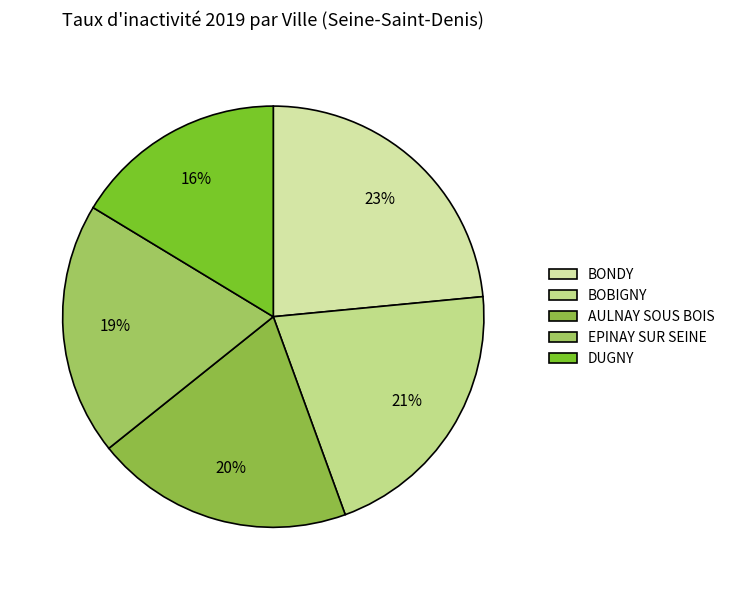

To the nearest percent, what is the difference between the largest and smallest slice percentages?

7%